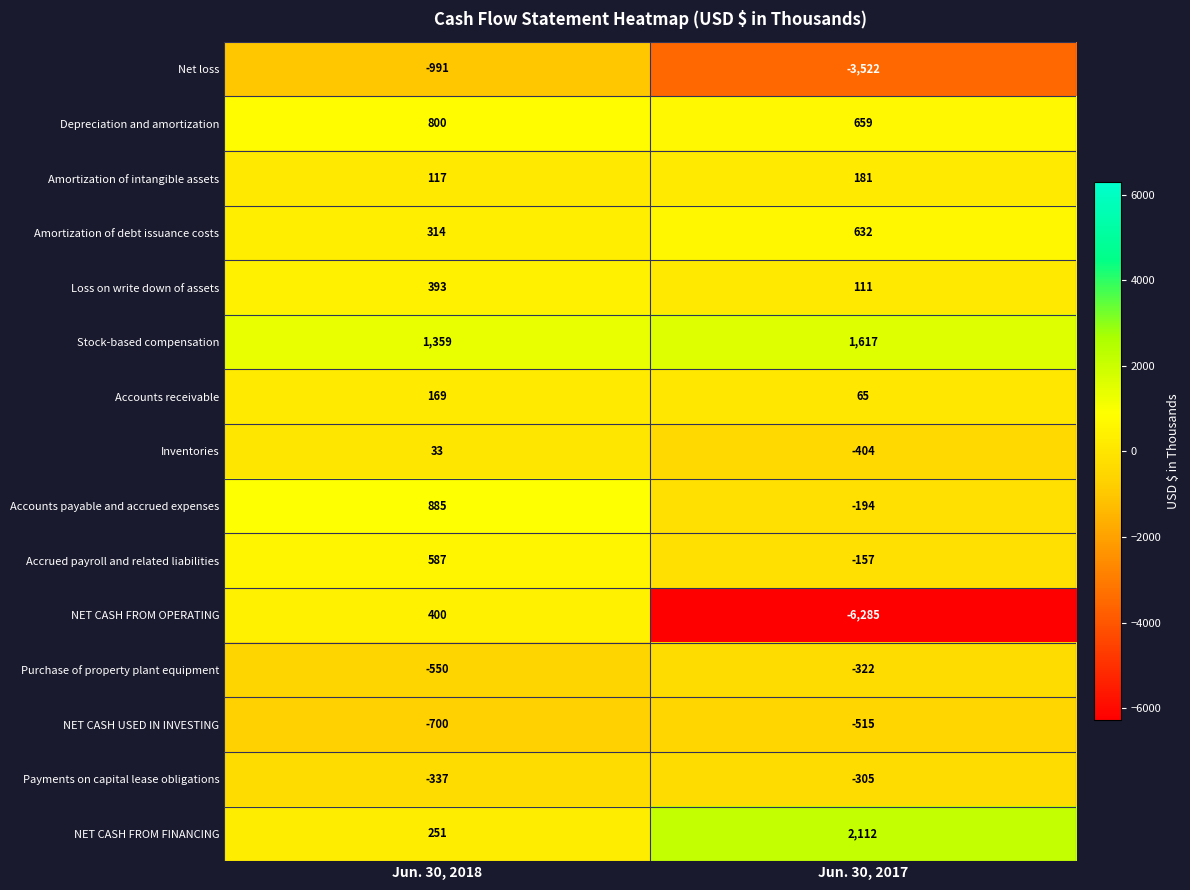

Is the value of Payments on capital lease obligations at Jun. 30, 2017 greater than the value of Accounts receivable at Jun. 30, 2017?

No